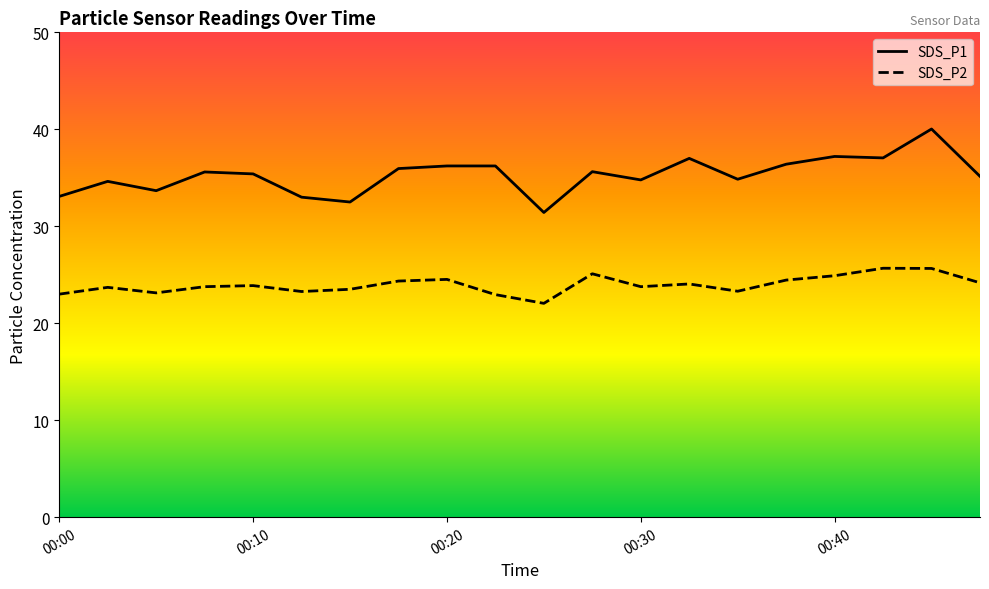

Reading left to right, list all the values displayed in this chart.

SDS_P1: 00:00=33.1	00:03=34.6	00:05=33.7	00:08=35.6	00:10=35.4	00:13=33.0	00:15=32.5	00:17=36.0	00:20=36.2	00:22=36.2	00:25=31.4	00:27=35.6	00:30=34.8	00:32=37.0	00:35=34.9	00:37=36.4	00:40=37.2	00:42=37.0	00:45=40.0	00:47=35.1
SDS_P2: 00:00=23.0	00:03=23.7	00:05=23.1	00:08=23.8	00:10=23.9	00:13=23.3	00:15=23.5	00:17=24.4	00:20=24.5	00:22=22.9	00:25=22.1	00:27=25.1	00:30=23.8	00:32=24.1	00:35=23.3	00:37=24.4	00:40=24.9	00:42=25.7	00:45=25.6	00:47=24.2